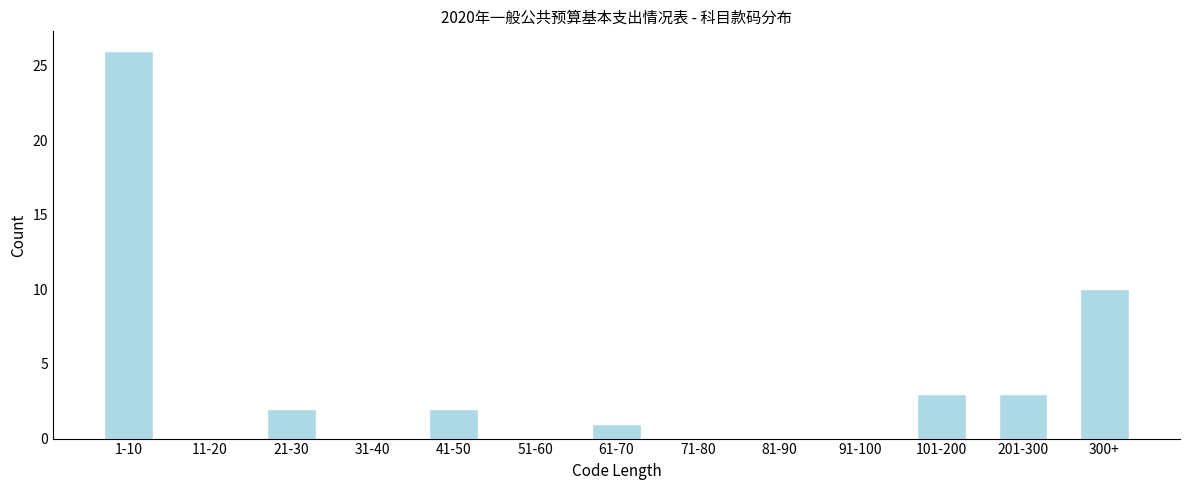

Reading left to right, extract all data points from this chart.

1-10=26	11-20=0	21-30=2	31-40=0	41-50=2	51-60=0	61-70=1	71-80=0	81-90=0	91-100=0	101-200=3	201-300=3	300+=10